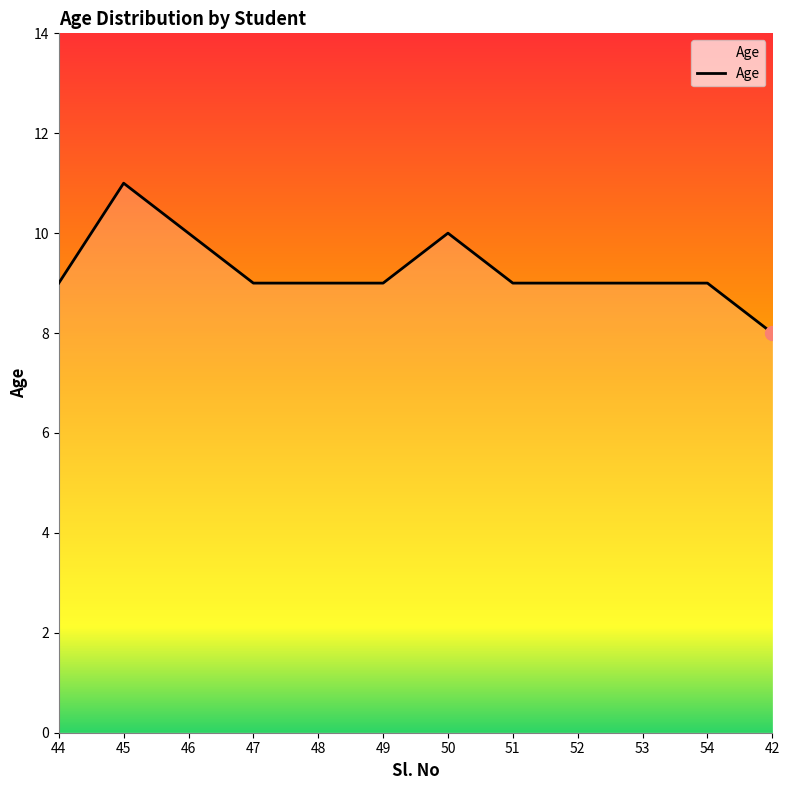

At which category does the chart reach its peak across all series?

45